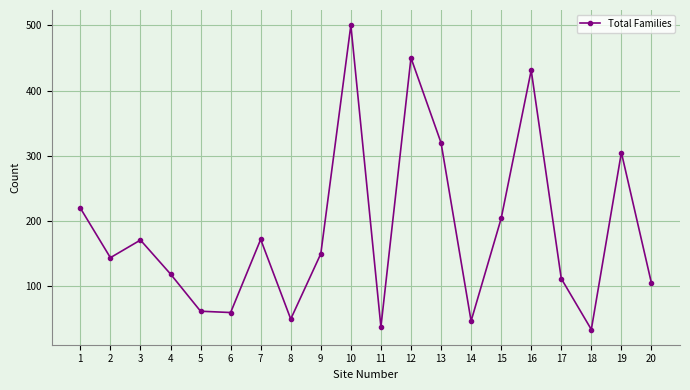

What is the greatest value displayed?

500